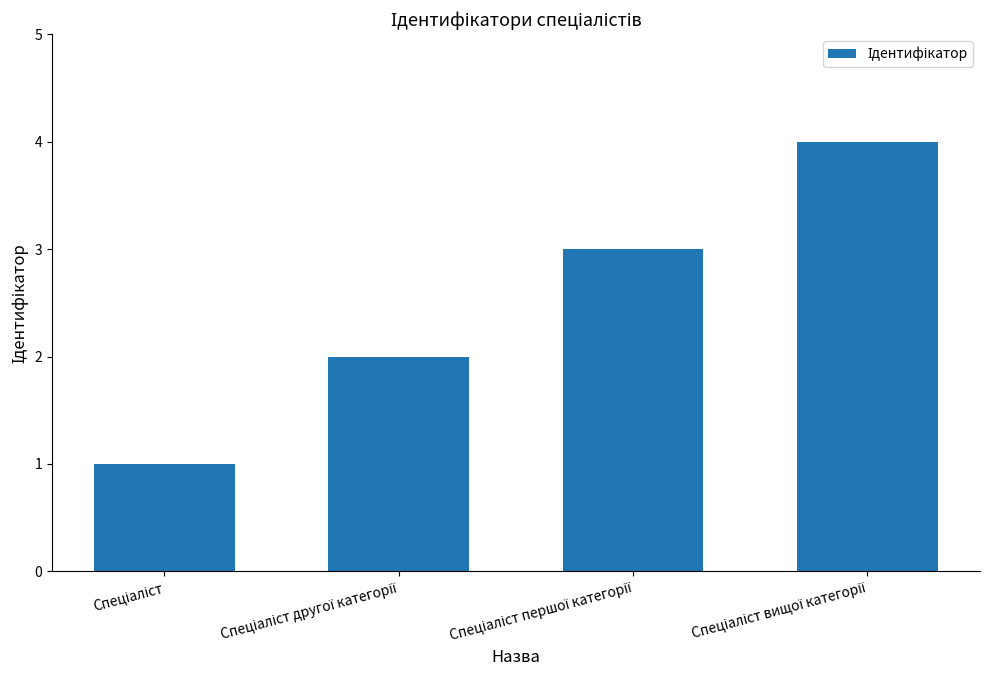

What is the greatest value displayed?

4